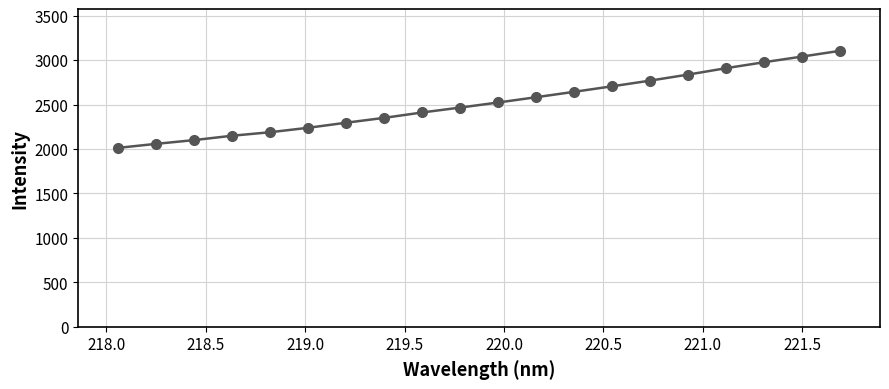

What is the minimum value shown in the chart?

2012.8